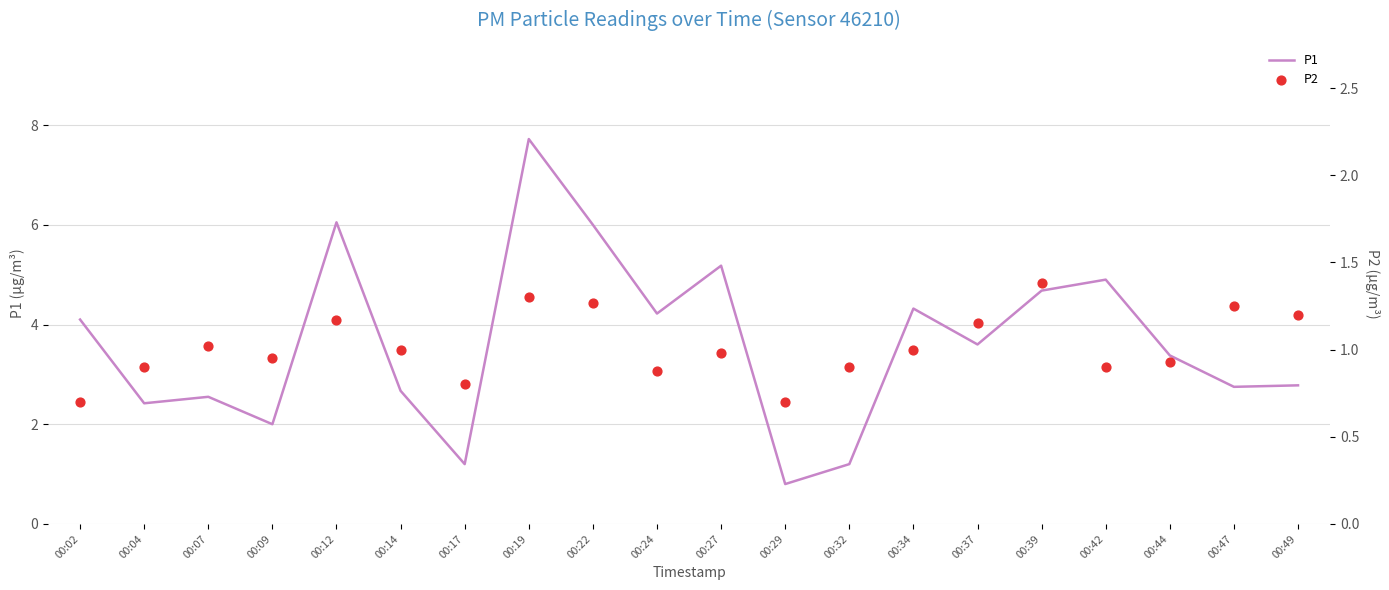

Which series contains the highest Y value?

P1